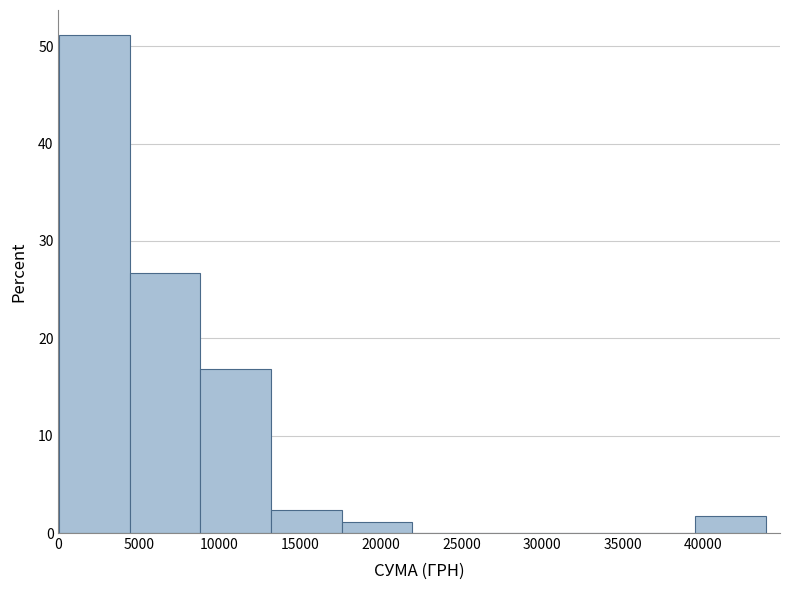

Reading left to right, transcribe this chart: for each bar, give the range it covers on the x-axis and its height. Neither the bar edges nor the heights are printed on the chart, so give them approximately, as read against the axes.

0 to 4500: 51
4500 to 9000: 27
9000 to 13000: 17
13000 to 17500: 2
17500 to 22000: 1
22000 to 26500: 0
26500 to 30500: 0
30500 to 35000: 0
35000 to 39500: 0
39500 to 44000: 2